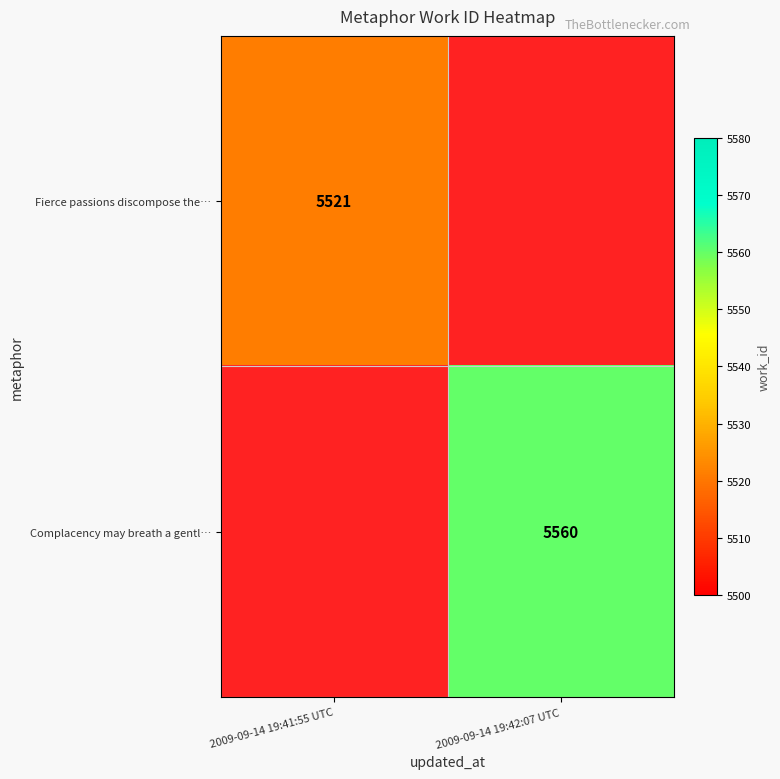

True or false: Complacency may breath a gentl… has a value of 1900 at 2009-09-14 19:42:07 UTC.

False